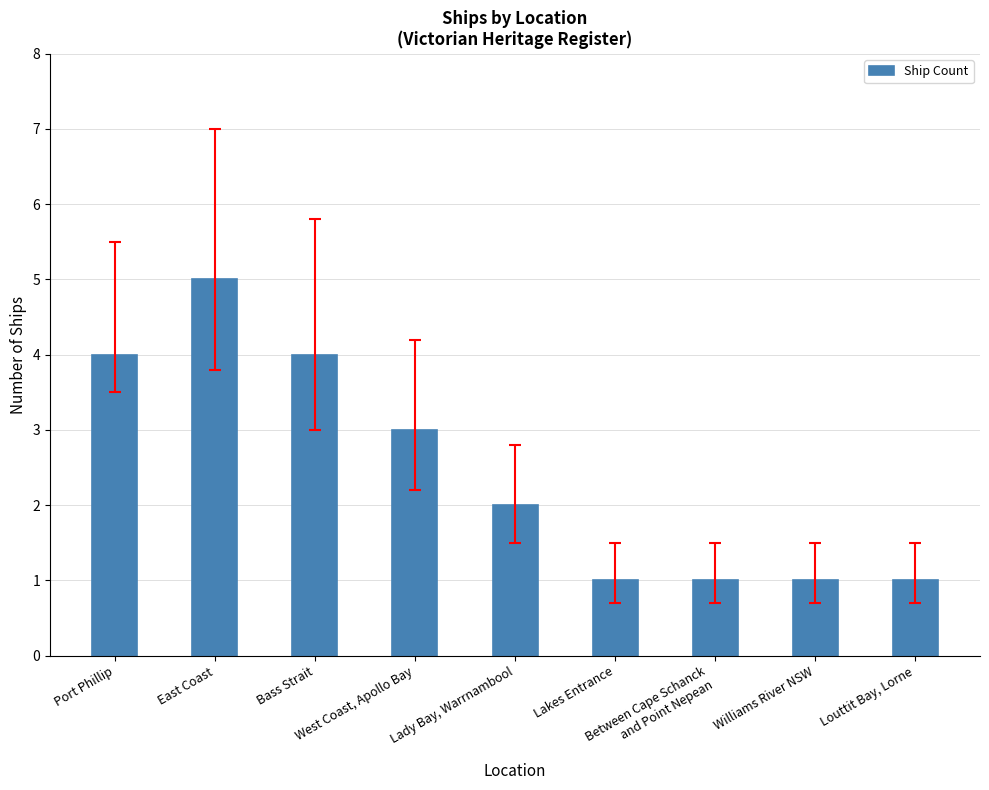

What is the minimum value shown in the chart?

1